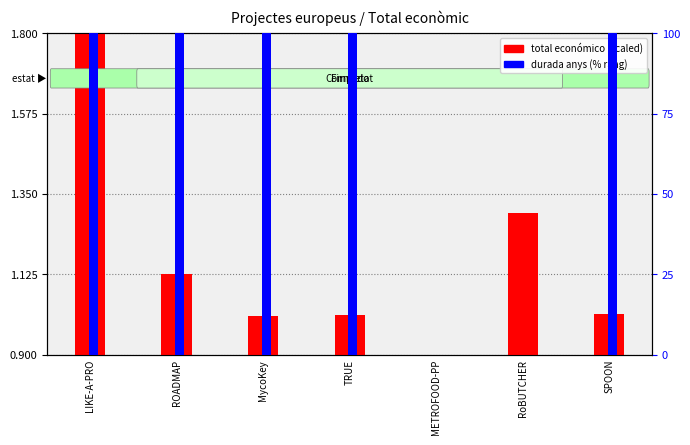

What is the difference between the durada anys (%) values at LIKE-A-PRO and METROFOOD-PP?

100.0